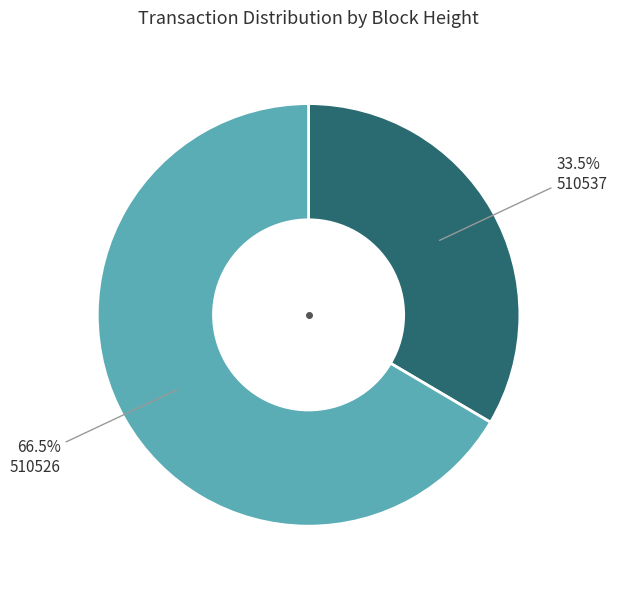

What is the ratio of the value at 510537 to the value at 510526?

0.5